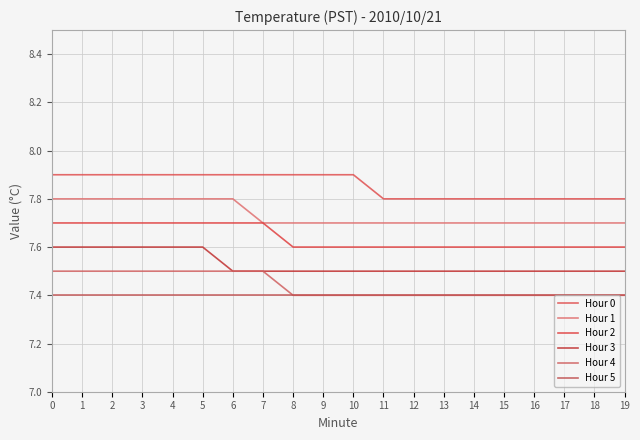

What are all the series names shown in the legend?

Hour 0, Hour 1, Hour 2, Hour 3, Hour 4, Hour 5